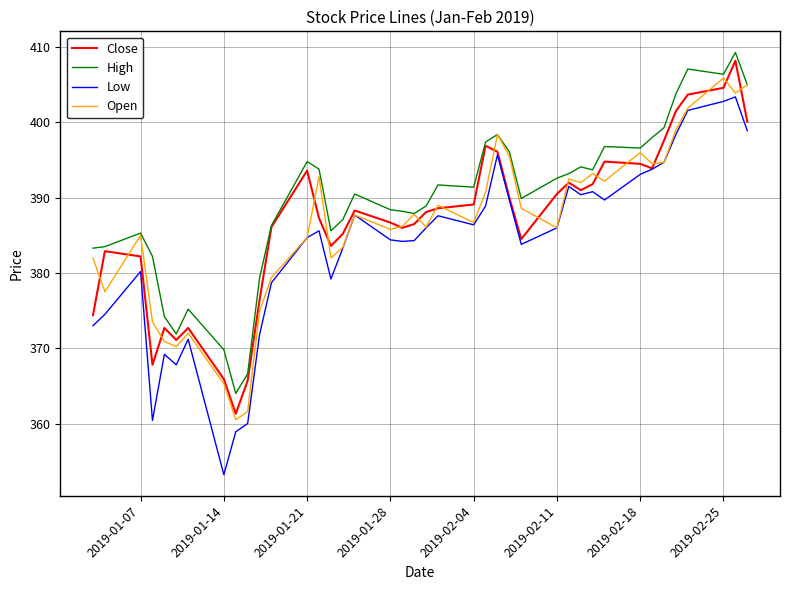

What is the highest value of the Low series?

403.4